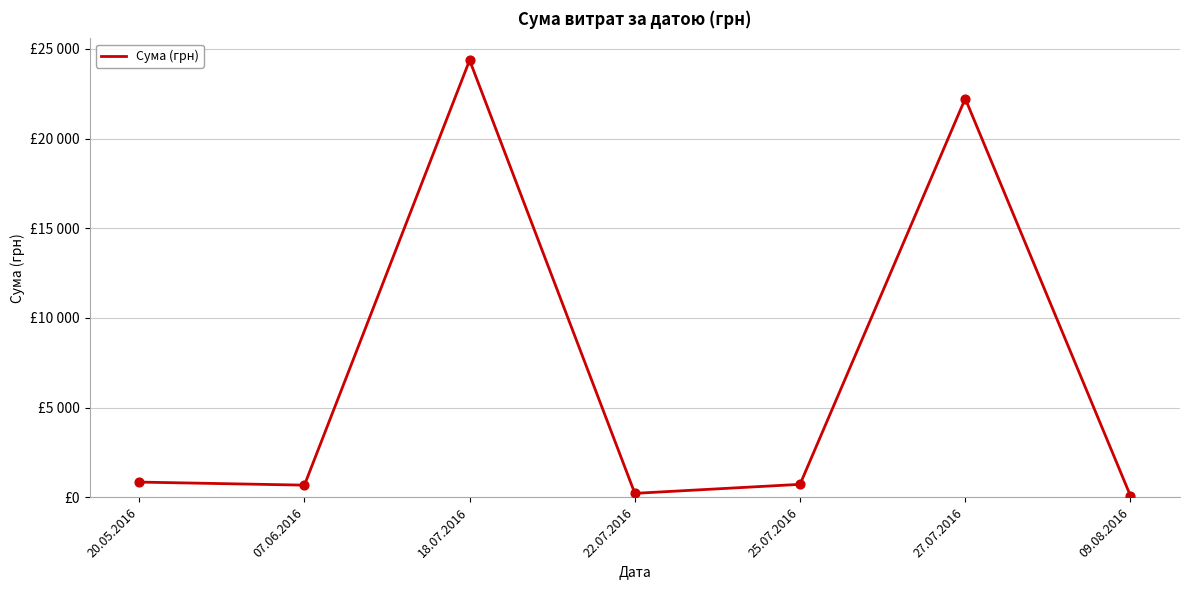

What is the change in value from 22.07.2016 to 09.08.2016?

-135.1